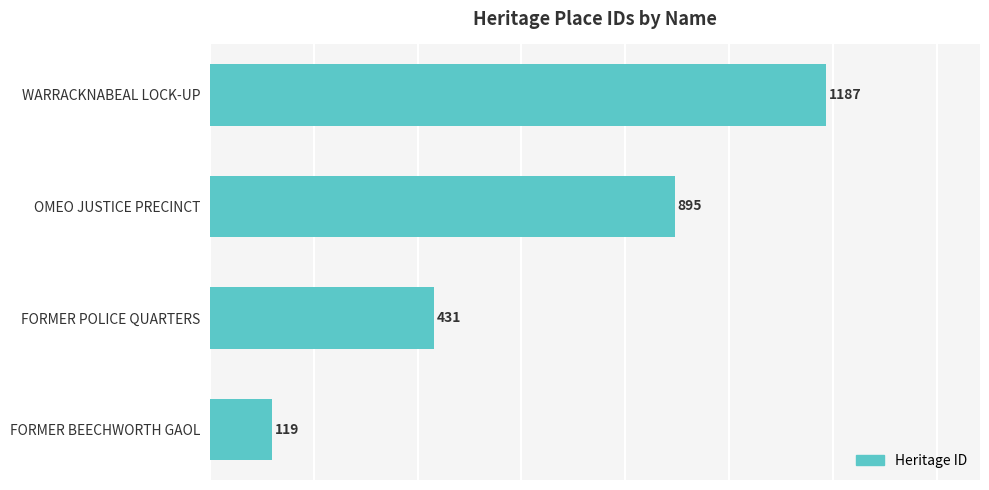

How many data points are less than 895?

2